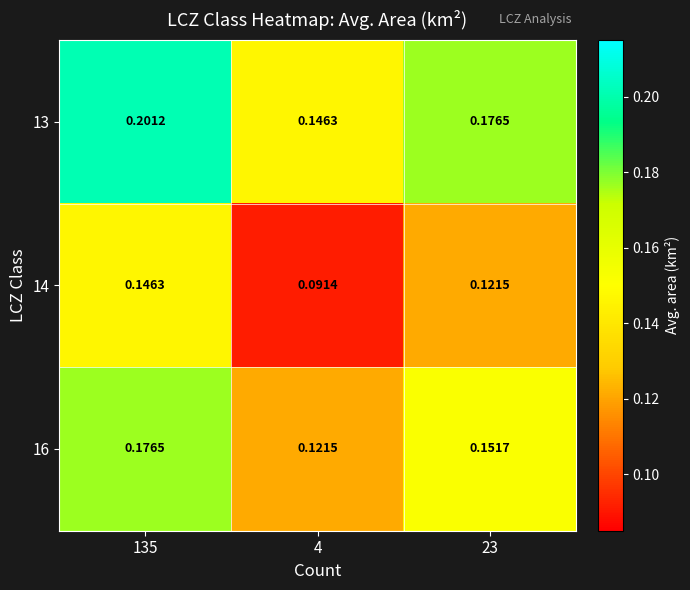

List the series in order of their overall mean, lowest first.

14, 16, 13